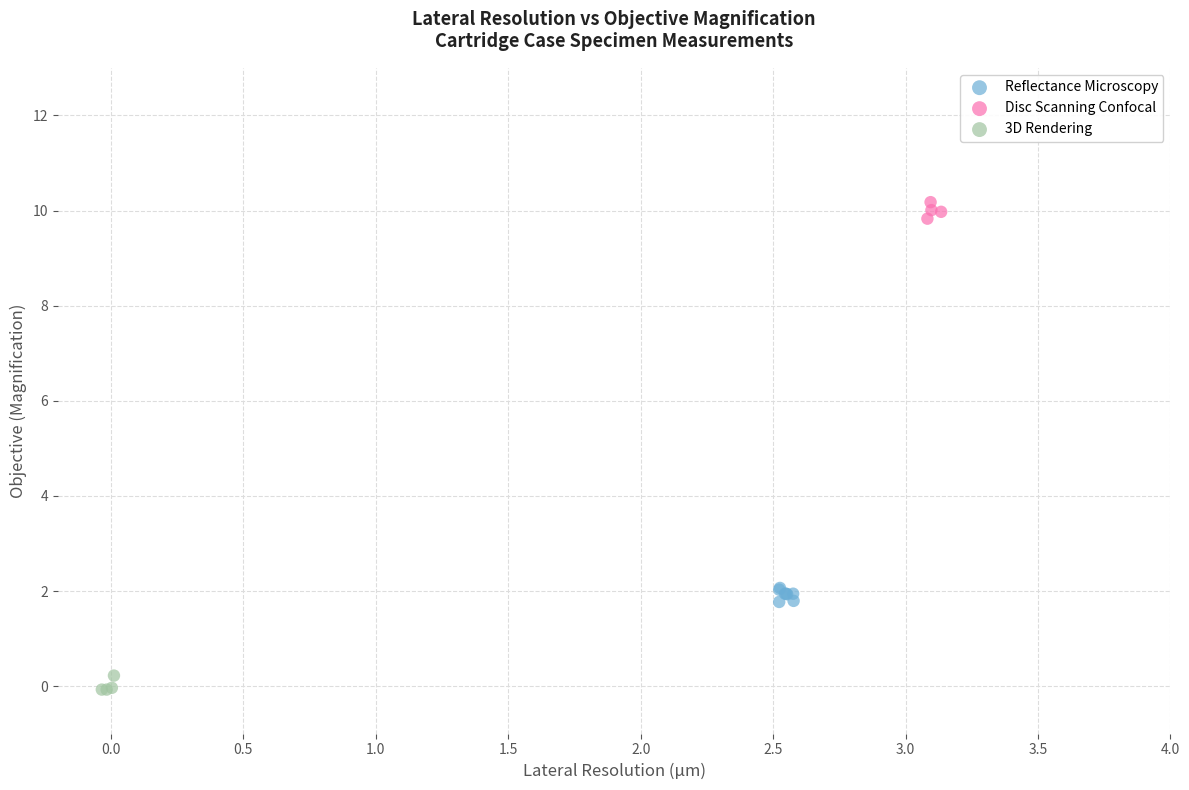

What are all the series names shown in the legend?

Reflectance Microscopy, Disc Scanning Confocal, 3D Rendering